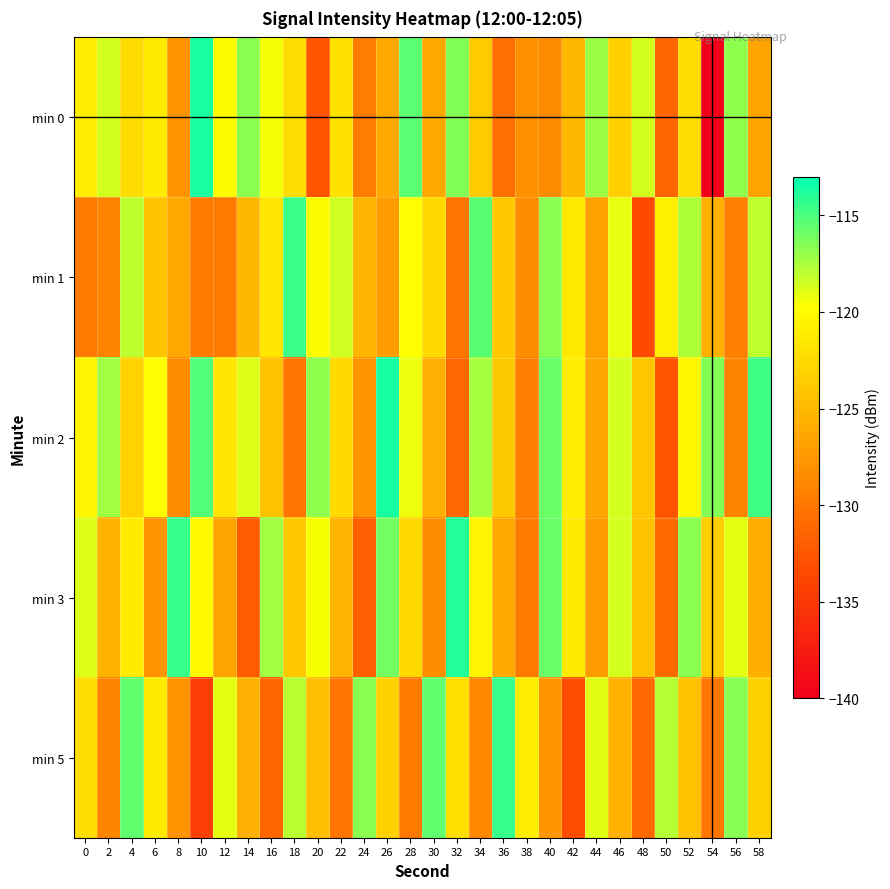

Reading right to left, transcribe all the data shown in this chart.

min 0: 58=-126.6	56=-116.8	54=-139.9	52=-122.3	50=-131.3	48=-118.6	46=-123.4	44=-117.2	42=-125.2	40=-128.5	38=-128.1	36=-130.5	34=-123.7	32=-116.5	30=-126.3	28=-115.5	26=-126.2	24=-129.5	22=-122.0	20=-132.6	18=-122.3	16=-119.5	14=-116.7	12=-120.0	10=-113.7	8=-127.8	6=-121.2	4=-122.4	2=-118.6	0=-121.1
min 1: 58=-118.1	56=-129.3	54=-125.7	52=-117.6	50=-120.9	48=-133.5	46=-119.2	44=-126.8	42=-121.4	40=-116.7	38=-128.3	36=-123.9	34=-115.4	32=-130.1	30=-122.6	28=-119.8	26=-127.1	24=-125.3	22=-118.5	20=-120.0	18=-114.6	16=-121.6	14=-125.1	12=-129.7	10=-129.7	8=-126.2	6=-124.3	4=-118.1	2=-129.0	0=-129.8
min 2: 58=-114.7	56=-128.9	54=-116.5	52=-120.3	50=-132.7	48=-124.0	46=-118.6	44=-126.4	42=-121.1	40=-115.9	38=-129.5	36=-123.8	34=-117.4	32=-131.2	30=-125.7	28=-119.3	26=-113.6	24=-127.9	22=-122.5	20=-116.8	18=-130.1	16=-124.3	14=-118.9	12=-121.7	10=-115.2	8=-128.4	6=-119.8	4=-123.1	2=-117.3	0=-120.5
min 3: 58=-125.8	56=-119.1	54=-123.4	52=-116.7	50=-130.9	48=-124.3	46=-118.6	44=-127.1	42=-121.4	40=-115.8	38=-129.7	36=-126.2	34=-120.5	32=-113.9	30=-128.3	28=-122.7	26=-116.1	24=-131.8	22=-125.4	20=-119.6	18=-123.9	16=-117.3	14=-132.1	12=-126.7	10=-120.2	8=-114.5	6=-127.8	4=-121.3	2=-125.6	0=-118.9
min 5: 58=-123.2	56=-116.6	54=-130.0	52=-124.4	50=-117.8	48=-131.2	46=-125.6	44=-119.0	42=-133.3	40=-127.7	38=-121.1	36=-114.5	34=-128.8	32=-122.2	30=-115.6	28=-129.9	26=-123.3	24=-116.7	22=-130.1	20=-124.5	18=-117.9	16=-131.3	14=-125.7	12=-119.1	10=-134.4	8=-127.8	6=-121.2	4=-115.6	2=-128.9	0=-122.3